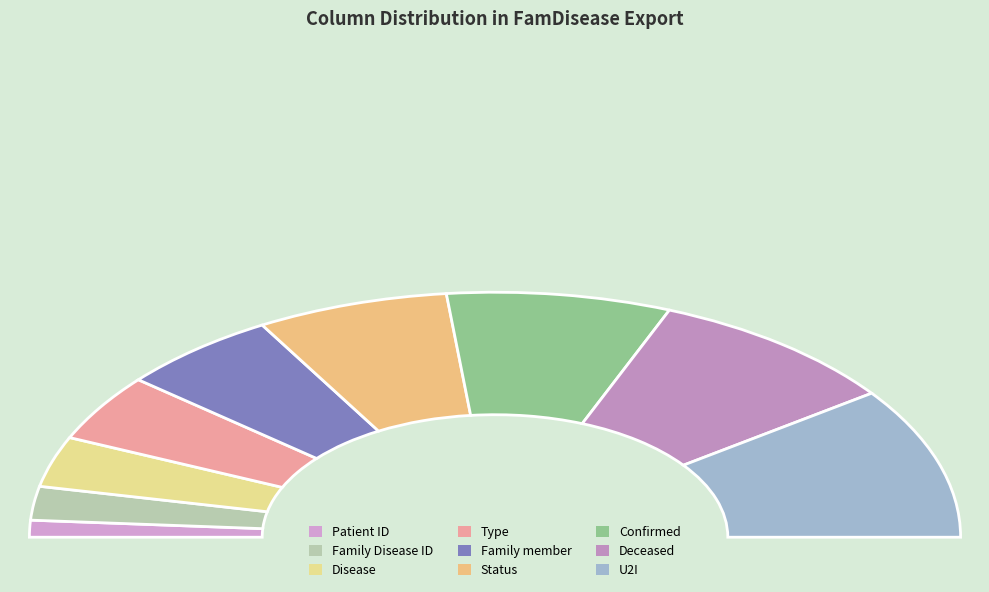

To the nearest percent, what percentage of the pie is Deceased?

18%